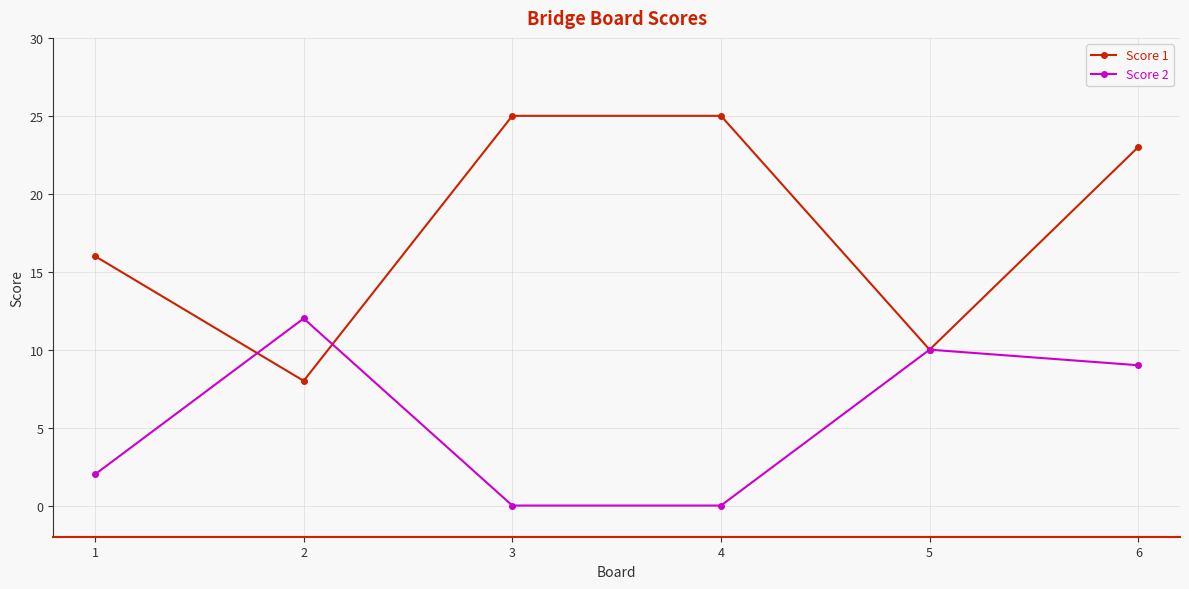

What is the sum of all Score 1 values?

107